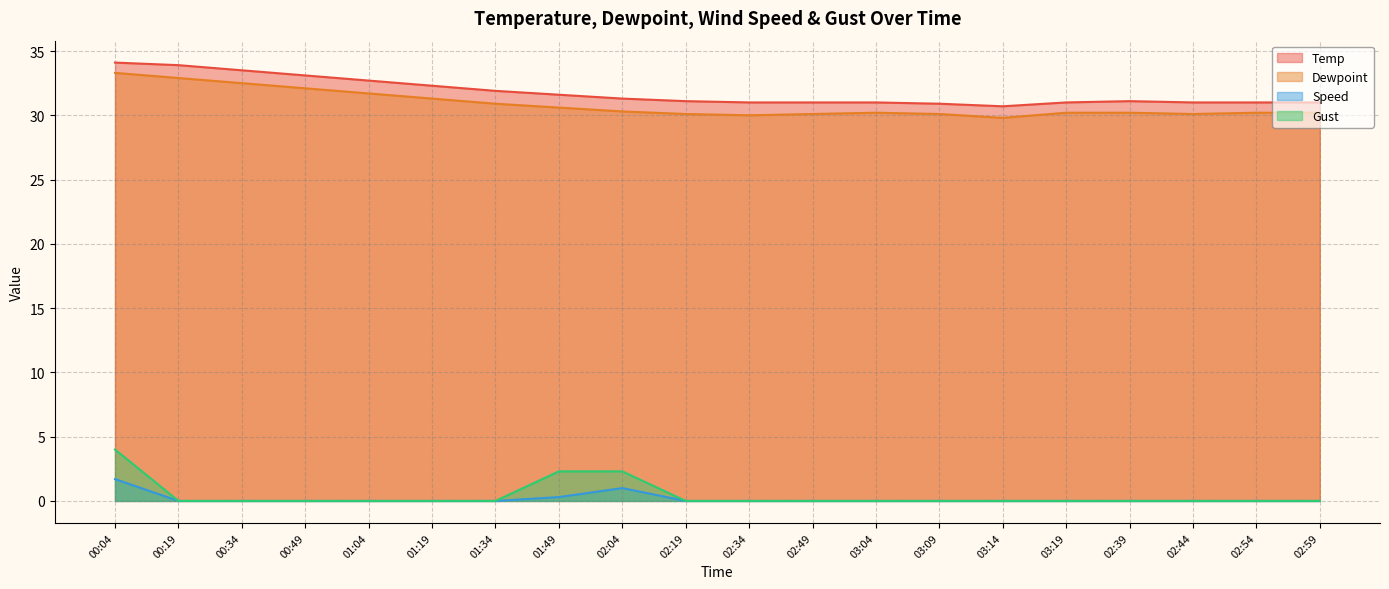

Reading left to right, what are all the values shown in this chart?

Temp: 34.1	33.9	33.5	33.1	32.7	32.3	31.9	31.6	31.3	31.1	31.0	31.0	31.0	30.9	30.7	31.0	31.1	31.0	31.0	31.0
Dewpoint: 33.3	32.9	32.5	32.1	31.7	31.3	30.9	30.6	30.3	30.1	30.0	30.1	30.2	30.1	29.8	30.2	30.2	30.1	30.2	30.2
Speed: 1.7	0.0	0.0	0.0	0.0	0.0	0.0	0.3	1.0	0.0	0.0	0.0	0.0	0.0	0.0	0.0	0.0	0.0	0.0	0.0
Gust: 4.0	0.0	0.0	0.0	0.0	0.0	0.0	2.3	2.3	0.0	0.0	0.0	0.0	0.0	0.0	0.0	0.0	0.0	0.0	0.0